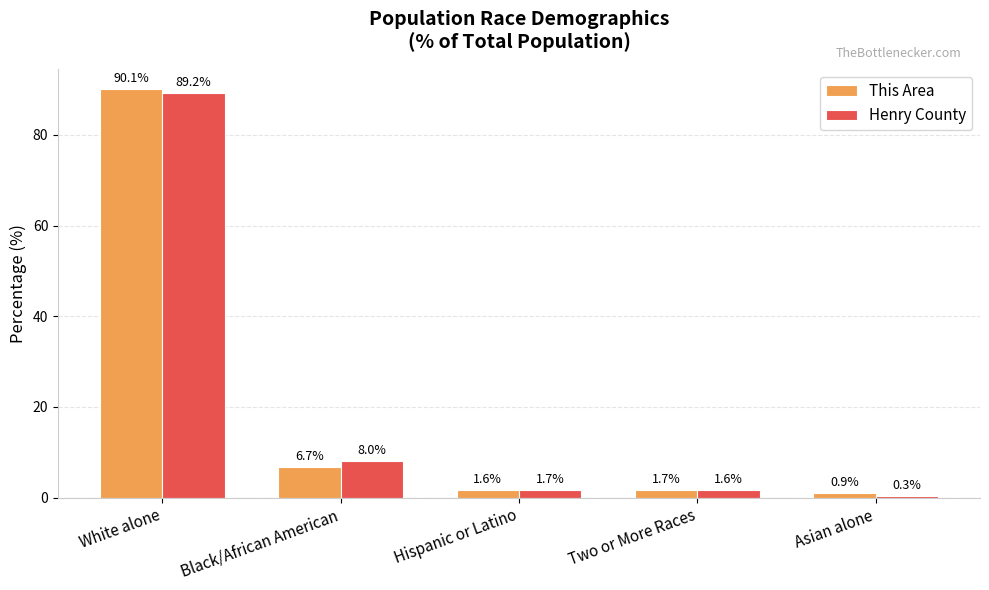

The value of Henry County at White alone is 117.4. True or false?

False